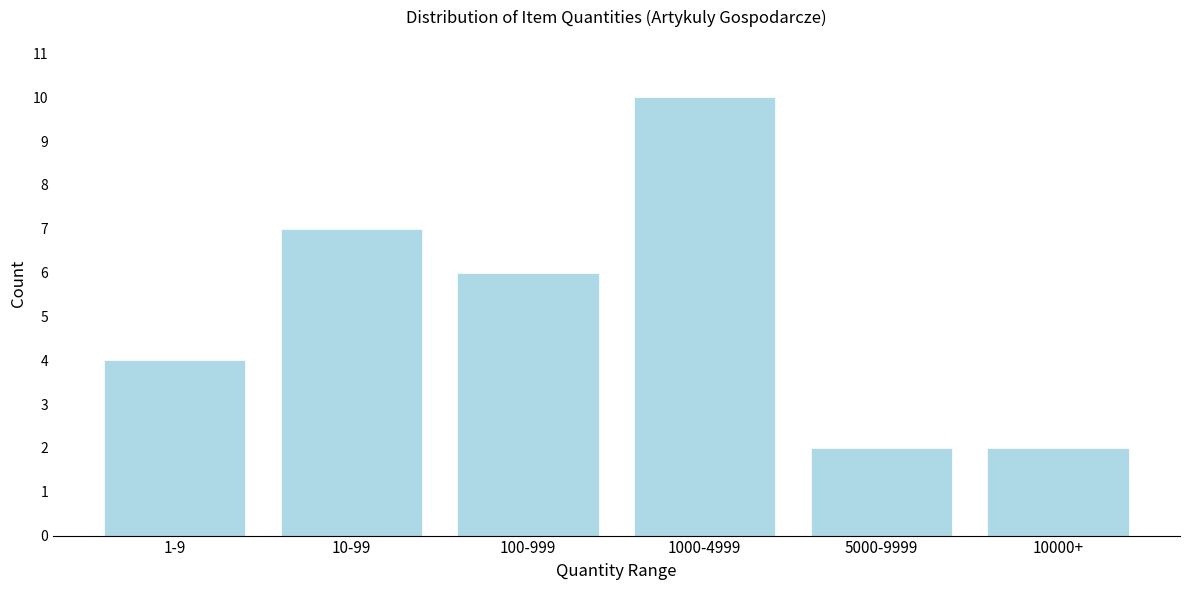

Reading right to left, what are all the values shown in this chart?

10000+=2	5000-9999=2	1000-4999=10	100-999=6	10-99=7	1-9=4